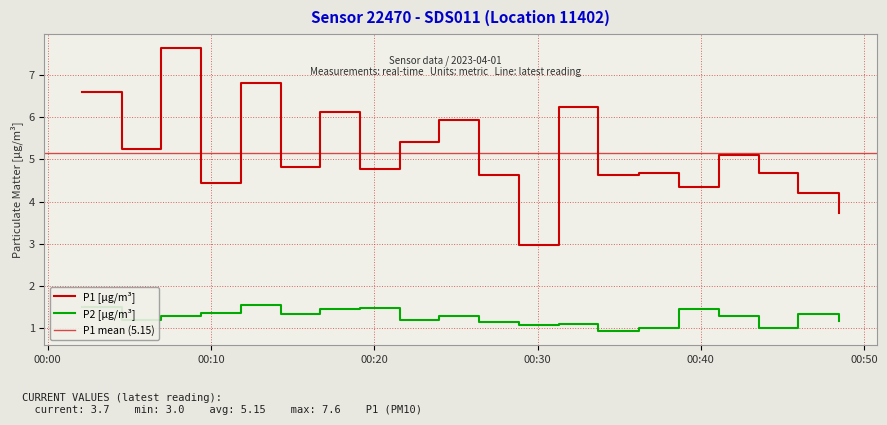

List the series in order of their peak value, lowest first.

P2, P1